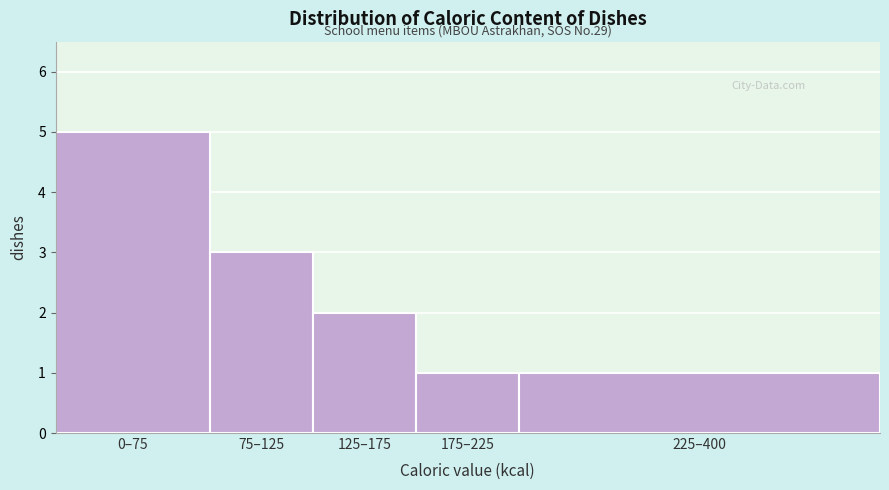

Reading left to right, extract all data points from this chart.

0–75=5	75–125=3	125–175=2	175–225=1	225–400=1